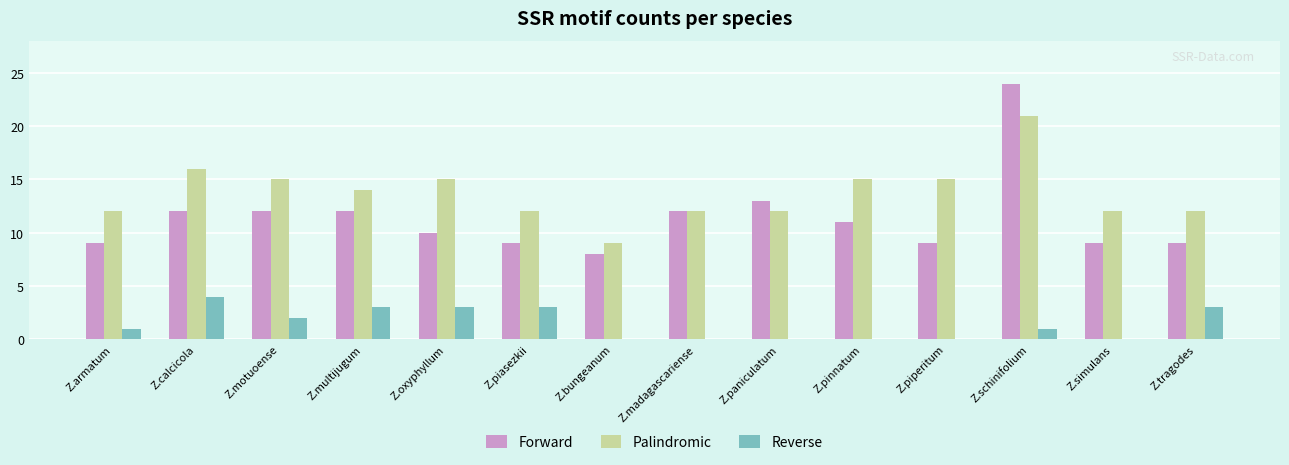

What is the difference between the Reverse values at Z.paniculatum and Z.oxyphyllum?

3